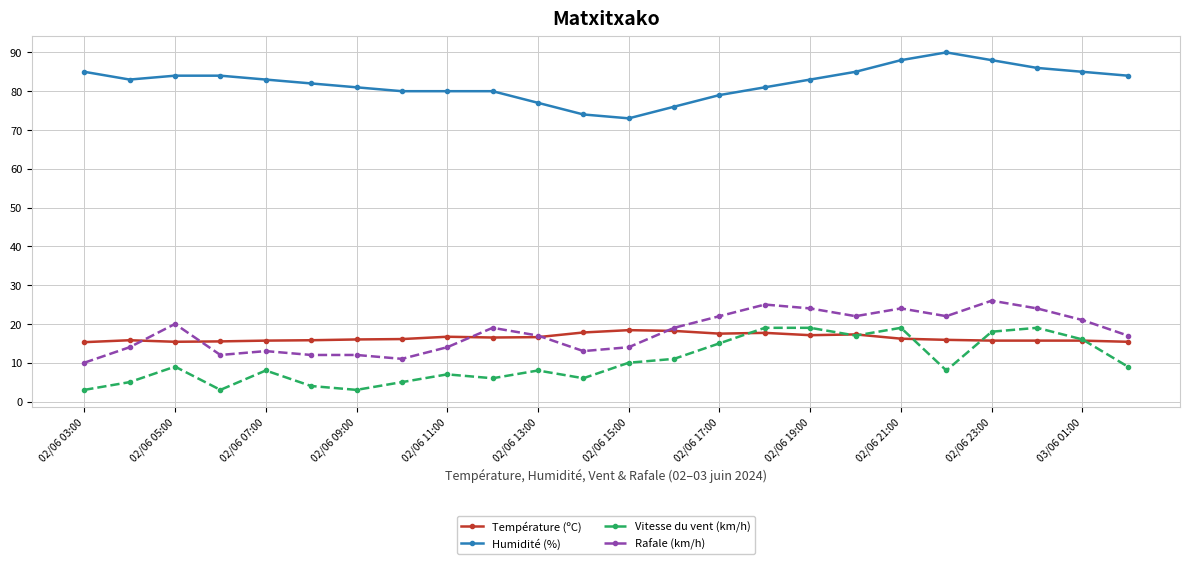

True or false: Vitesse du vent (km/h) has more than 1 interior local peaks.

True